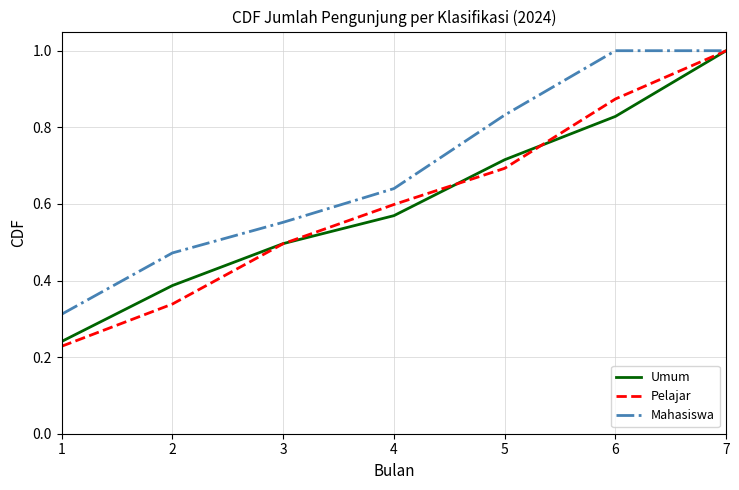

Rank the series at 6 from highest to lowest value.

Mahasiswa, Pelajar, Umum